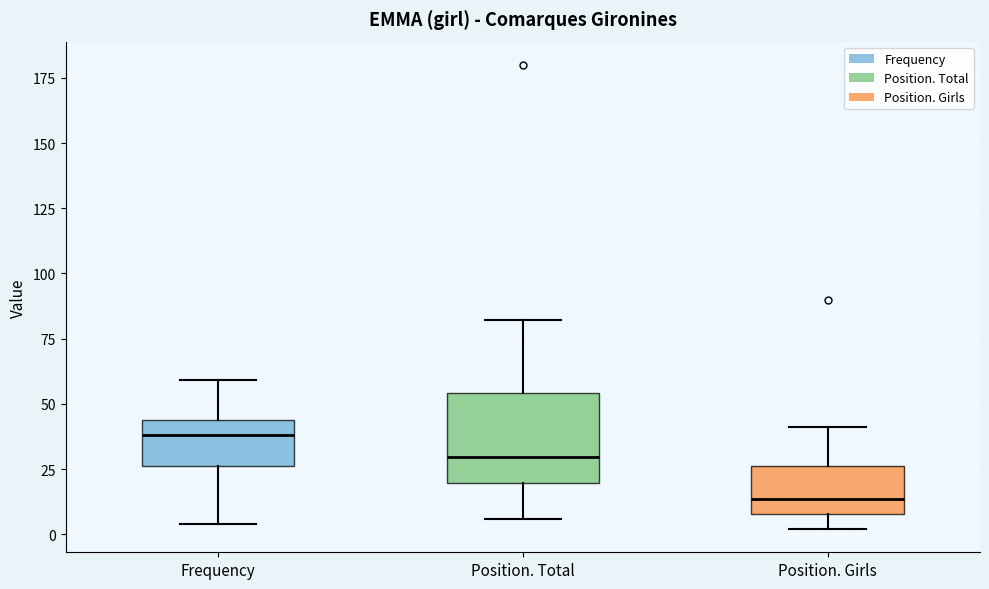

Reading left to right, read every box against the y-axis: the position of its median line, the range the box covers, and the ends of its whiskers. The values are not printed on the chart, so give them approximately, as read against the axis.

Frequency: median 40, box 25 to 45, whiskers 5 to 60
Position. Total: median 30, box 20 to 55, whiskers 5 to 80
Position. Girls: median 15, box 10 to 25, whiskers 0 to 40